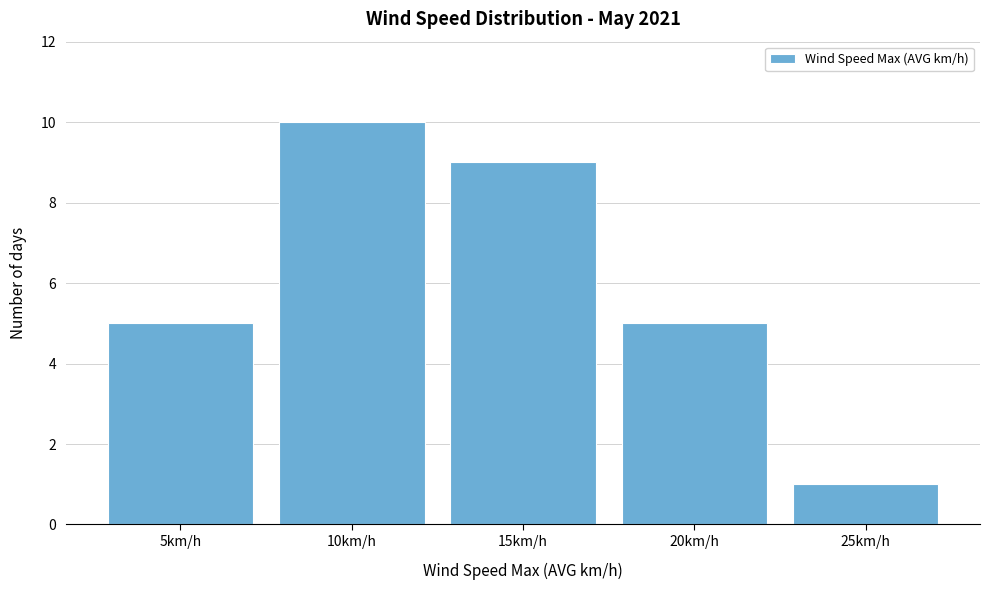

Reading left to right, what are all the values shown in this chart?

5	10	9	5	1